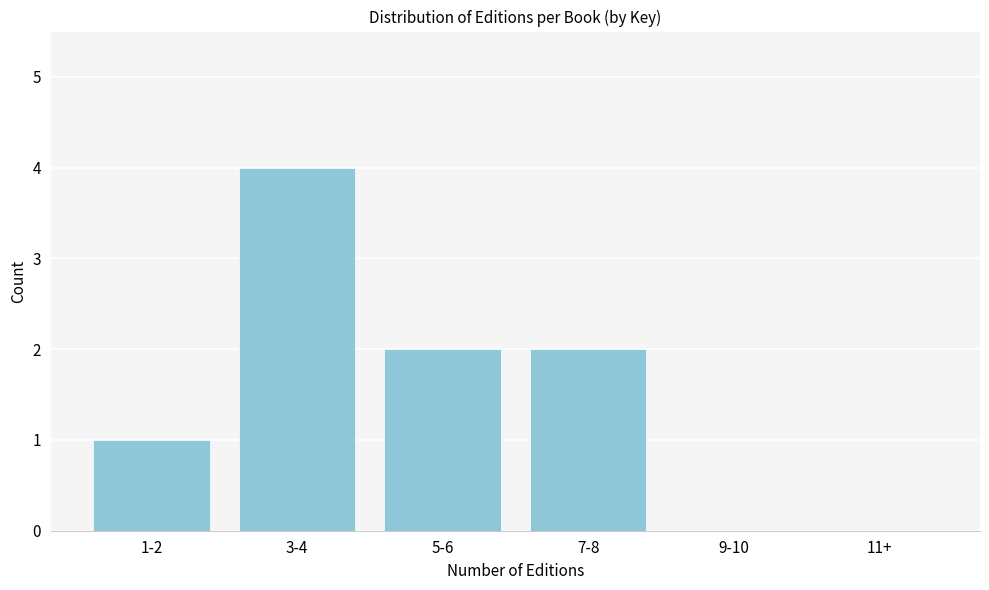

Reading left to right, what are all the values shown in this chart?

1-2=1	3-4=4	5-6=2	7-8=2	9-10=0	11+=0